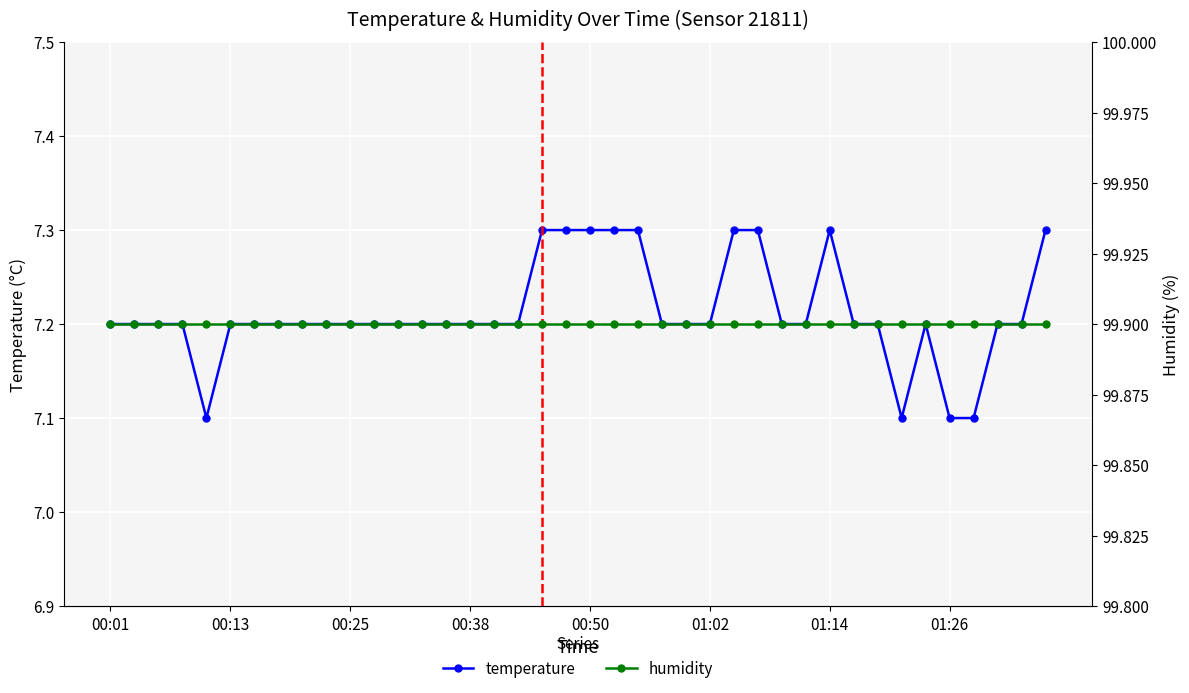

What is the highest value of the temperature series?

7.3